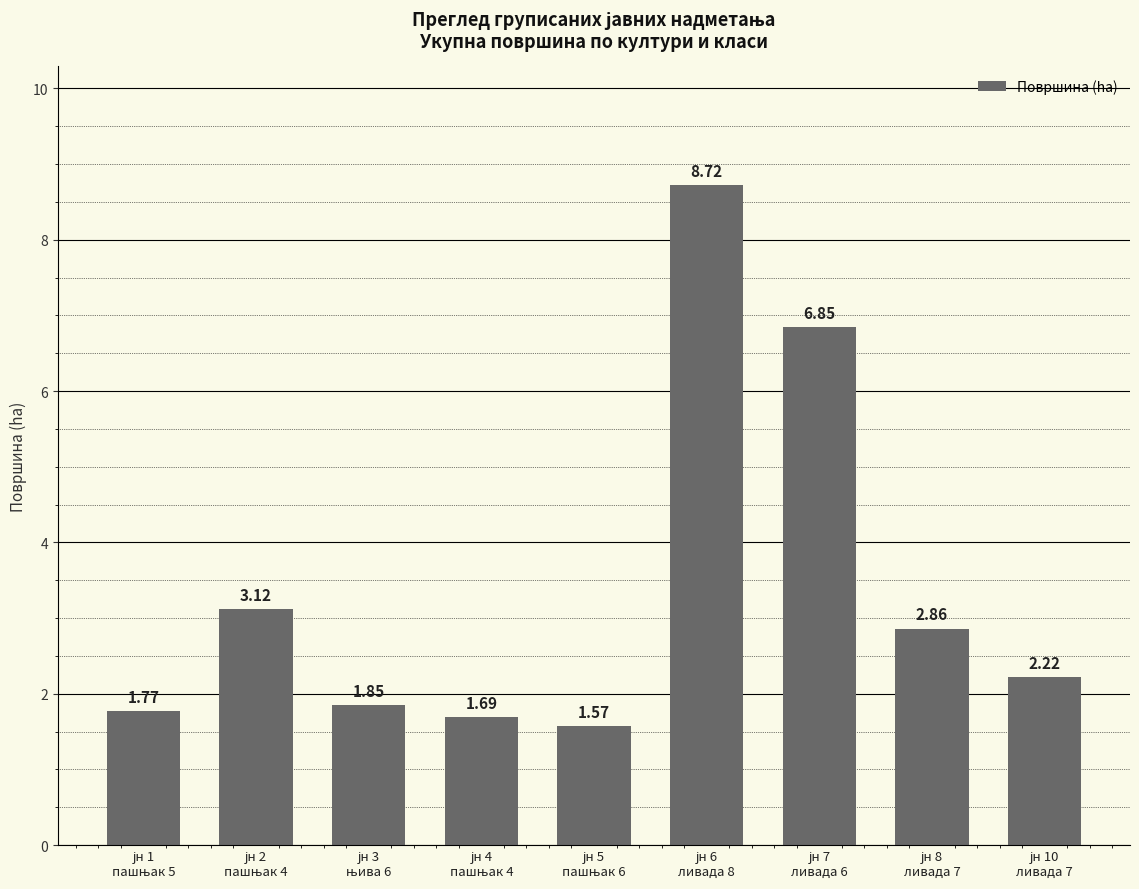

What is the average value?

3.4